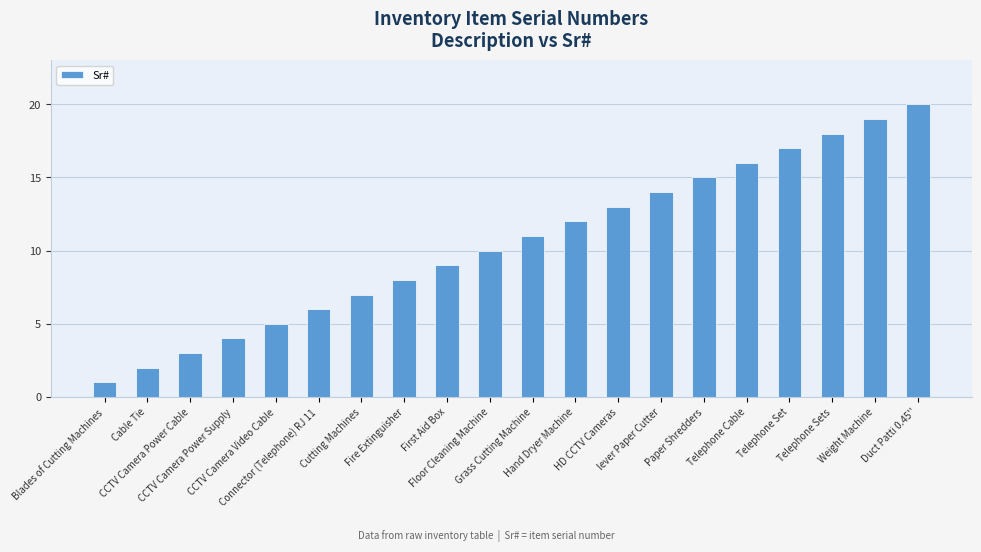

Reading left to right, what are all the values shown in this chart?

Blades of Cutting Machines=1	Cable Tie=2	CCTV Camera Power Cable=3	CCTV Camera Power Supply=4	CCTV Camera Video Cable=5	Connector (Telephone) RJ 11=6	Cutting Machines=7	Fire Extinguisher=8	First Aid Box=9	Floor Cleaning Machine=10	Grass Cutting Machine=11	Hand Dryer Machine=12	HD CCTV Cameras=13	lever Paper Cutter=14	Paper Shredders=15	Telephone Cable=16	Telephone Set=17	Telephone Sets=18	Weight Machine=19	Duct Patti 0.45''=20